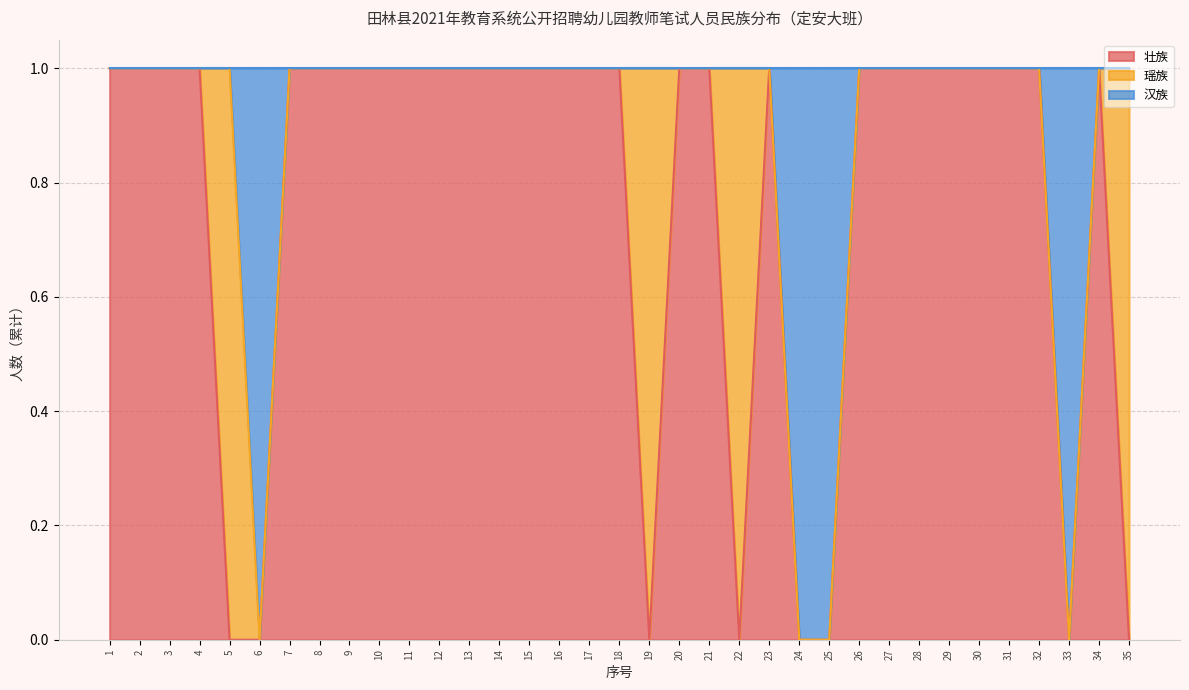

What is the average value of the 汉族 series?

1